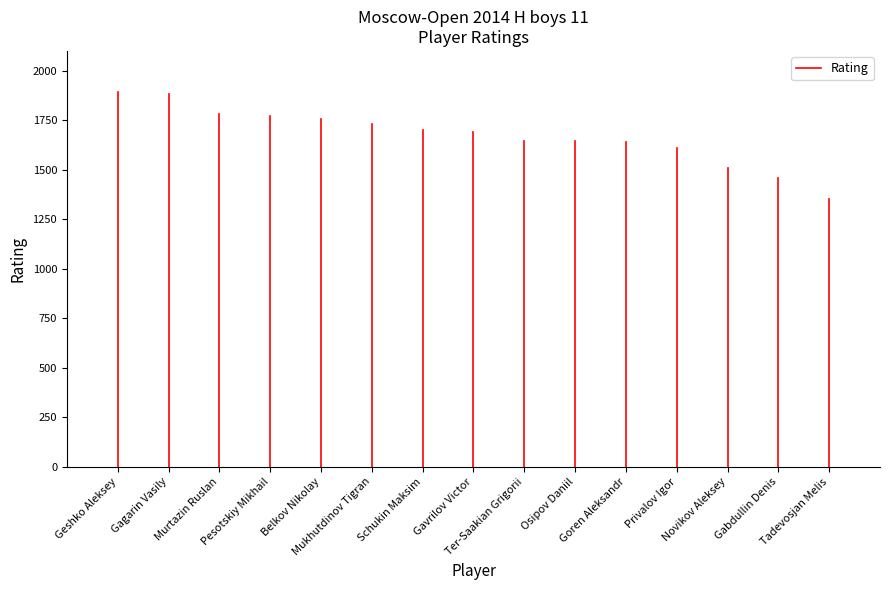

The value at Geshko Aleksey is 1205. True or false?

False